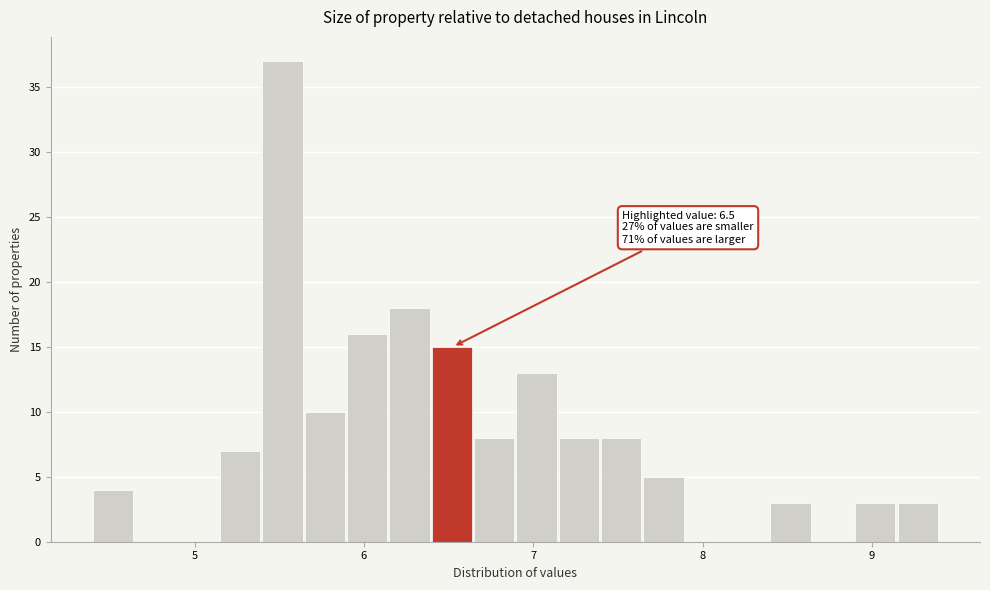

Read against the x-axis, roughly where is the centre of the tallest bar?

5.5